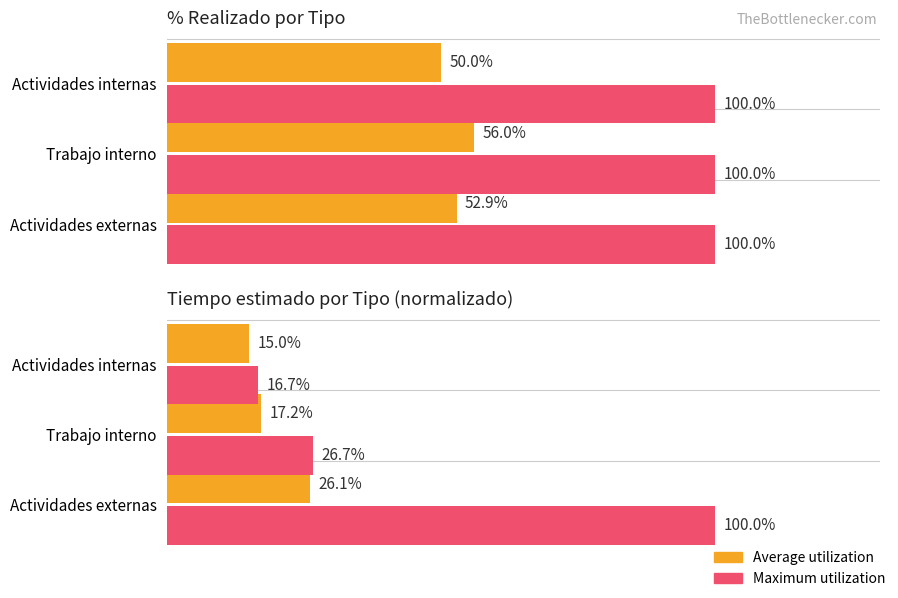

Is it true that Maximum utilization equals 26.7 at Trabajo interno?

True